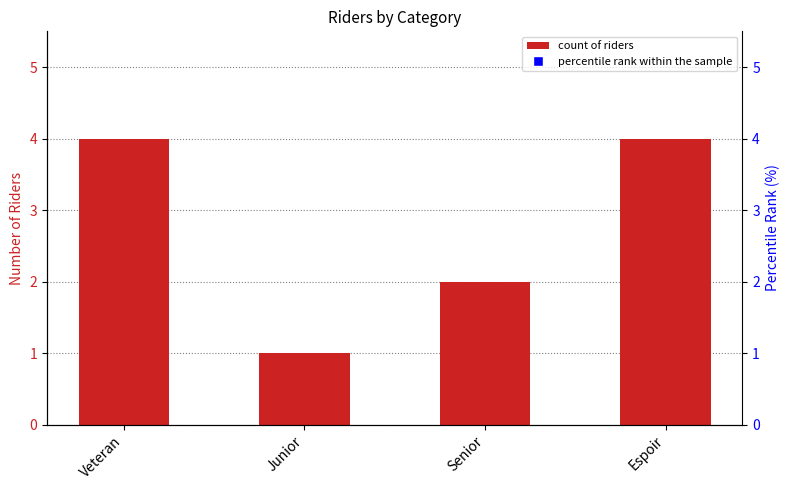

Which series contains the lowest Y value?

count